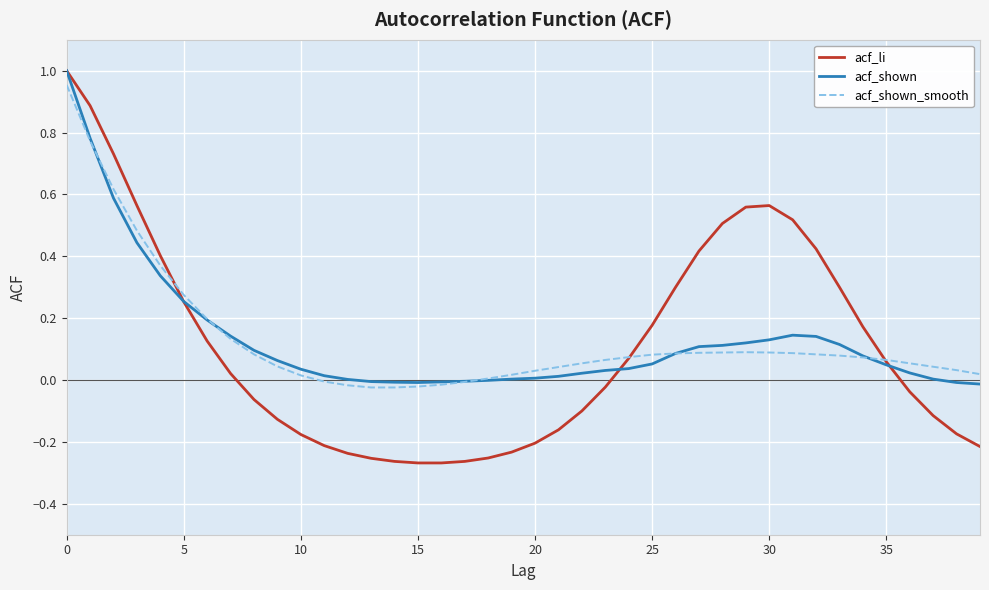

True or false: acf_shown_smooth and acf_shown cross at least once.

True